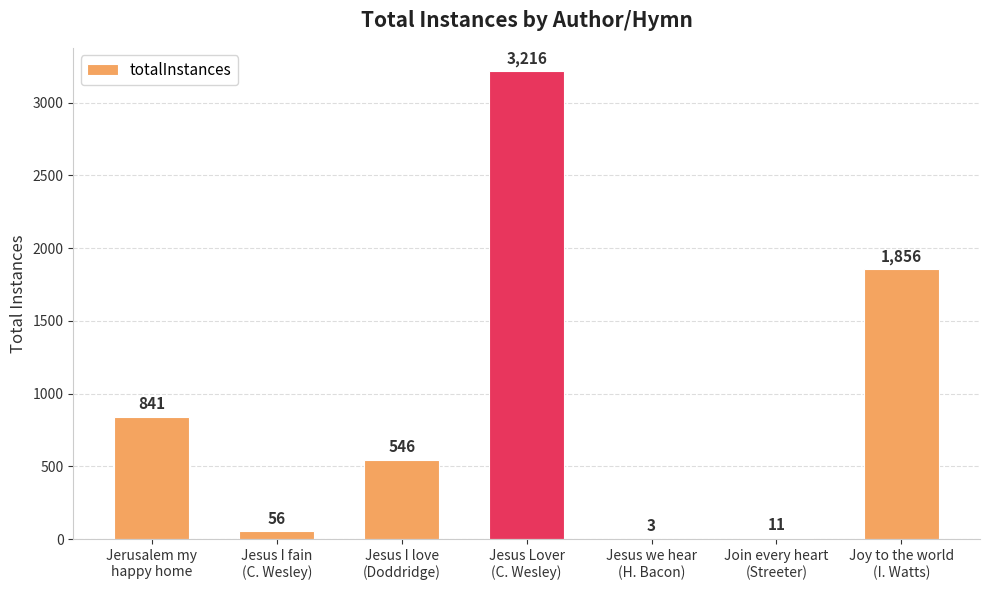

What is the sum of all values?

6529